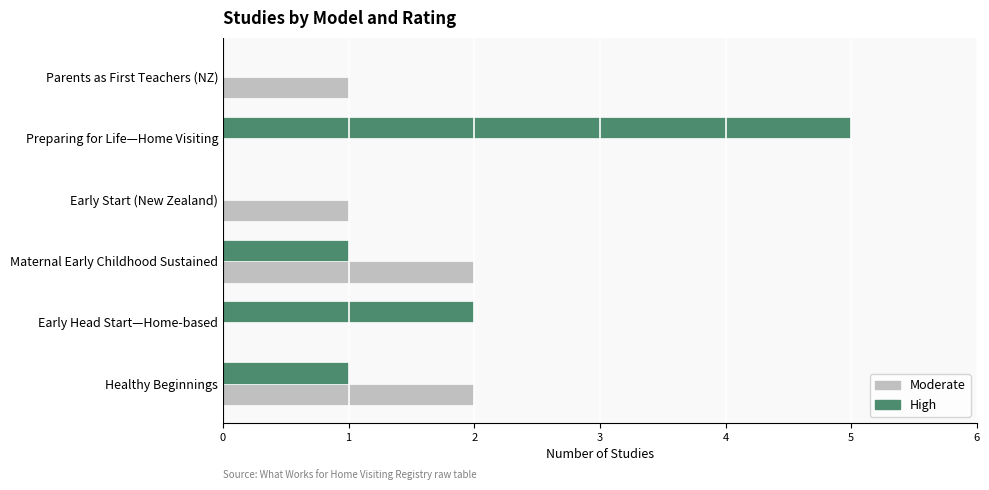

Which series has the largest range (max minus min)?

High